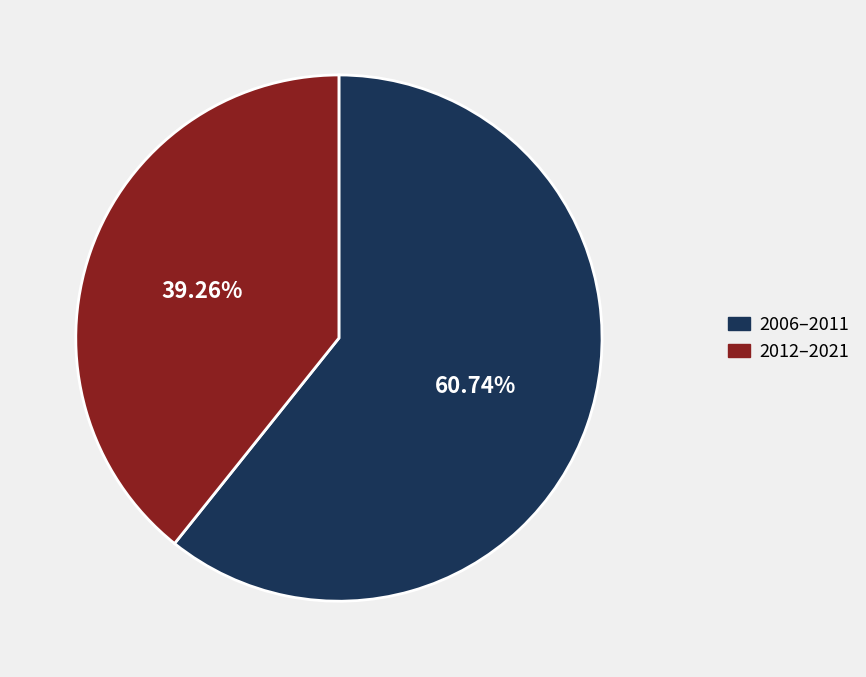

Combined, do 2006–2011 and 2012–2021 account for over 50%?

Yes